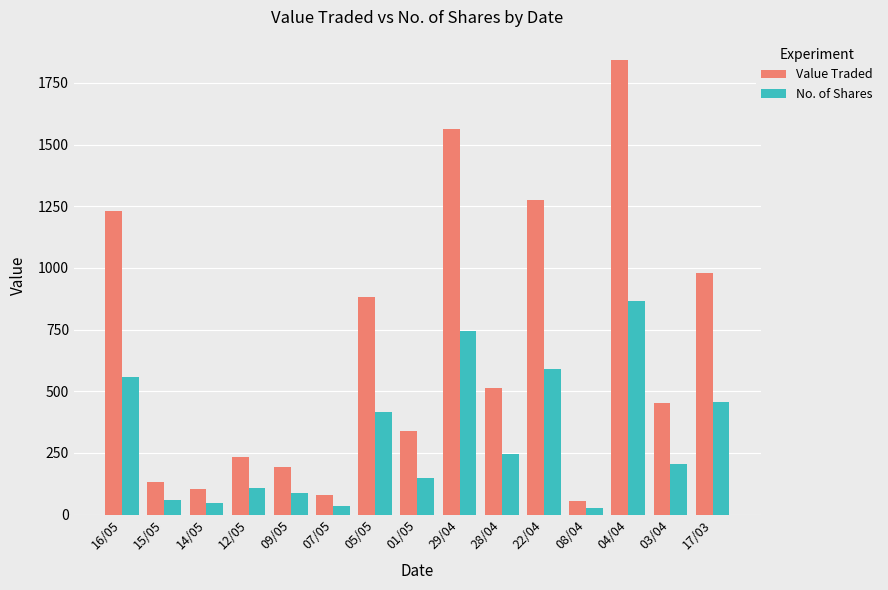

What is the difference between the No. of Shares values at 28/04 and 07/05?

209